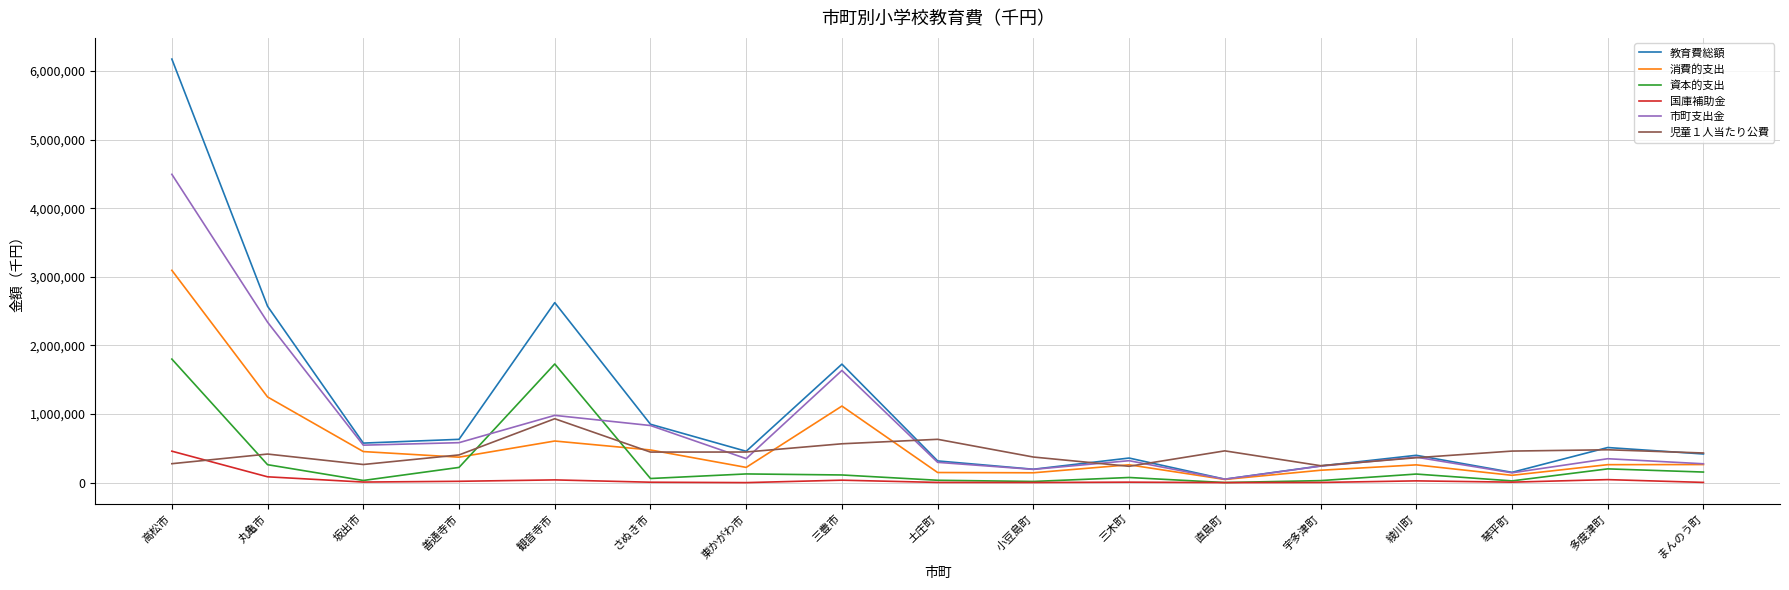

Which series ends up on top after the final intersection of 児童１人当たり公費 and 国庫補助金?

児童１人当たり公費